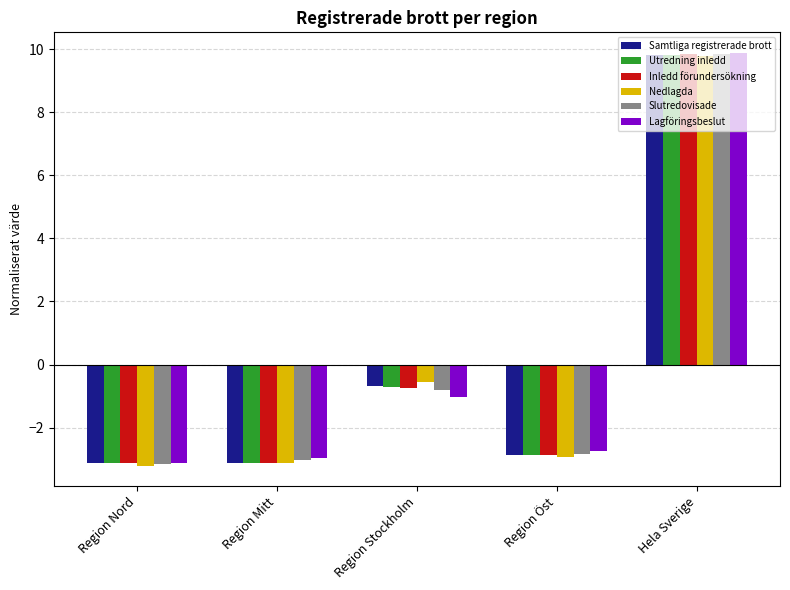

At which label does Slutredovisade reach its peak?

Hela Sverige